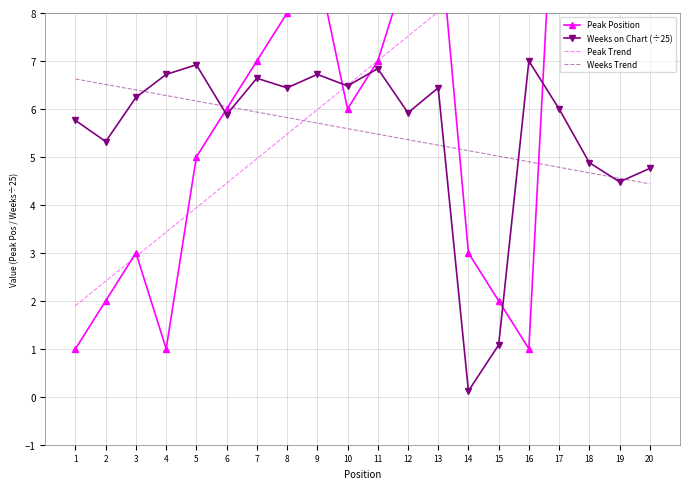

Reading right to left, list all the values displayed in this chart.

Peak Position: 20=15.0	19=14.0	18=13.0	17=13.0	16=1.0	15=2.0	14=3.0	13=10.0	12=9.0	11=7.0	10=6.0	9=9.0	8=8.0	7=7.0	6=6.0	5=5.0	4=1.0	3=3.0	2=2.0	1=1.0
Weeks on Chart (÷25): 20=4.8	19=4.5	18=4.9	17=6.0	16=7.0	15=1.1	14=0.1	13=6.4	12=5.9	11=6.8	10=6.5	9=6.7	8=6.4	7=6.6	6=5.9	5=6.9	4=6.7	3=6.2	2=5.3	1=5.8
Peak Trend: 20=11.6	19=11.1	18=10.6	17=10.1	16=9.6	15=9.0	14=8.5	13=8.0	12=7.5	11=7.0	10=6.5	9=6.0	8=5.5	7=5.0	6=4.5	5=3.9	4=3.4	3=2.9	2=2.4	1=1.9
Weeks Trend: 20=4.4	19=4.6	18=4.7	17=4.8	16=4.9	15=5.0	14=5.1	13=5.2	12=5.4	11=5.5	10=5.6	9=5.7	8=5.8	7=5.9	6=6.0	5=6.2	4=6.3	3=6.4	2=6.5	1=6.6